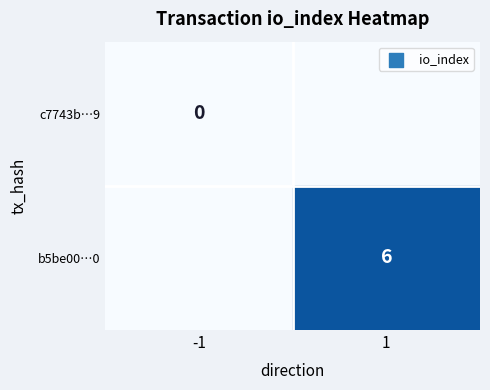

Is the value of b5be00…0 at 1 greater than the value of c7743b…9 at -1?

Yes